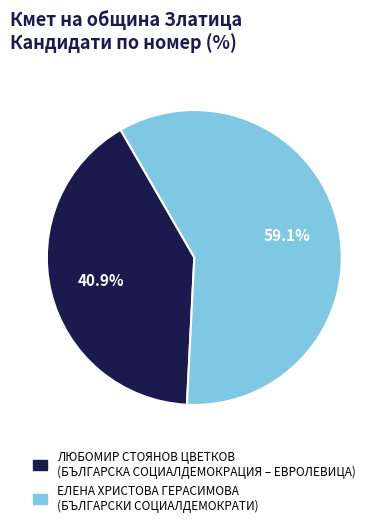

Rank the categories by value from lowest to highest.

ЛЮБОМИР СТОЯНОВ ЦВЕТКОВ, ЕЛЕНА ХРИСТОВА ГЕРАСИМОВА